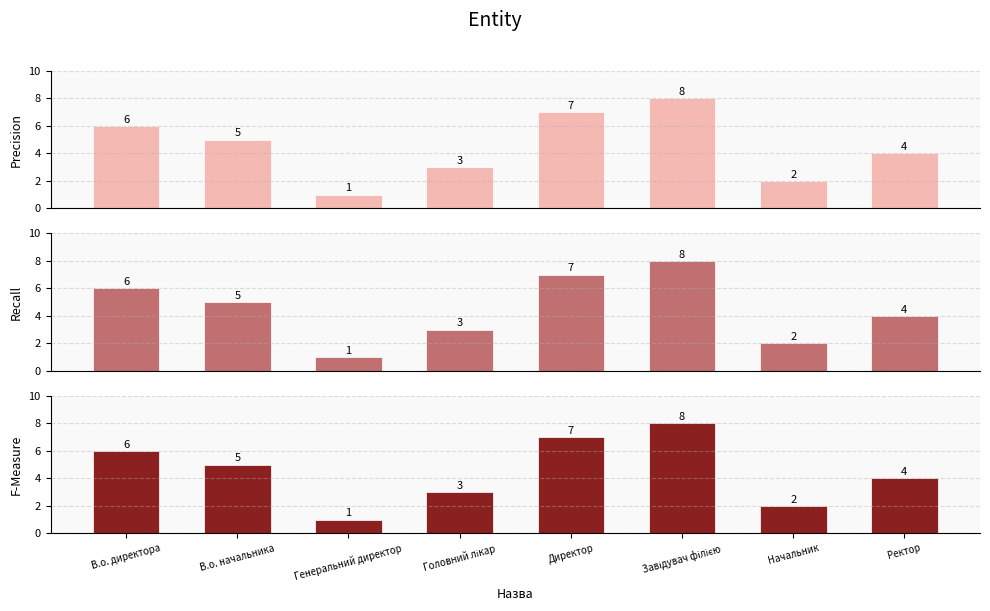

Approximately how many times larger is the value at Головний лікар compared to В.о. начальника?

0.6